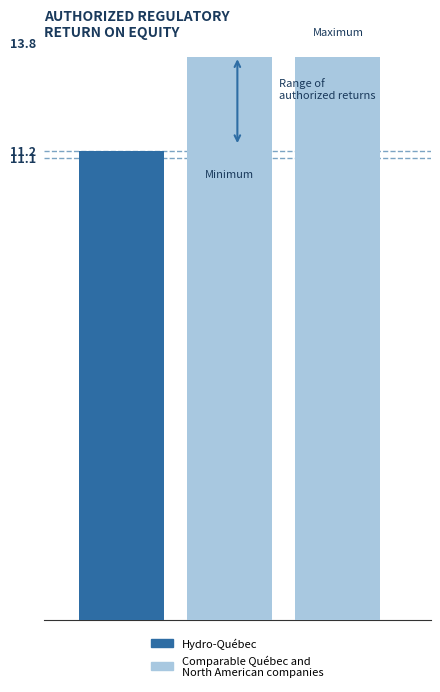

Are the bars horizontal?

No